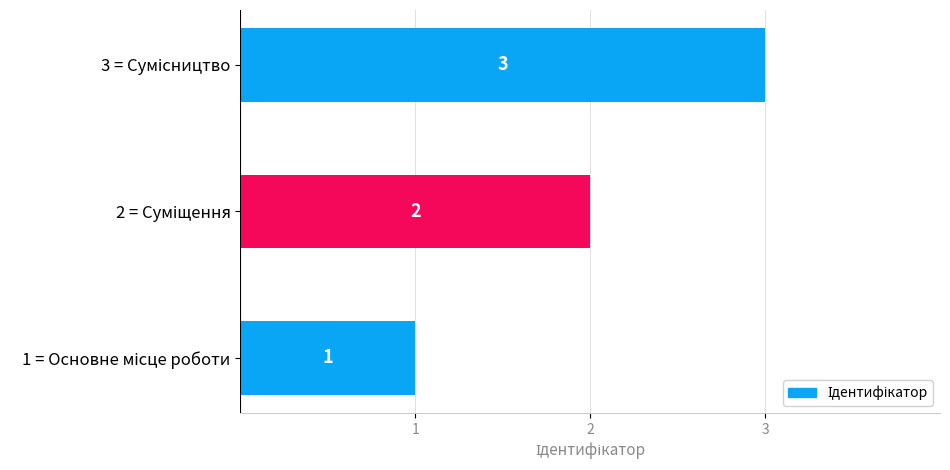

What is the maximum value shown in the chart?

3